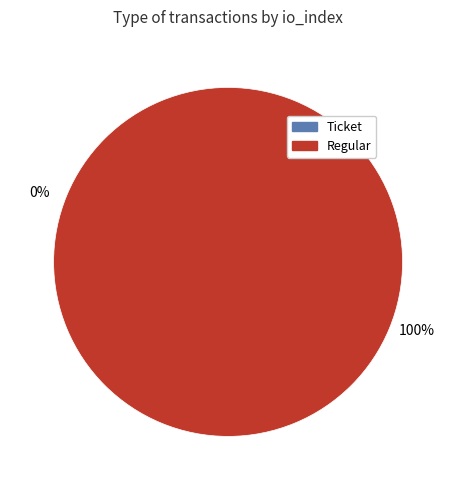

Does Regular account for over 50% of the chart?

Yes